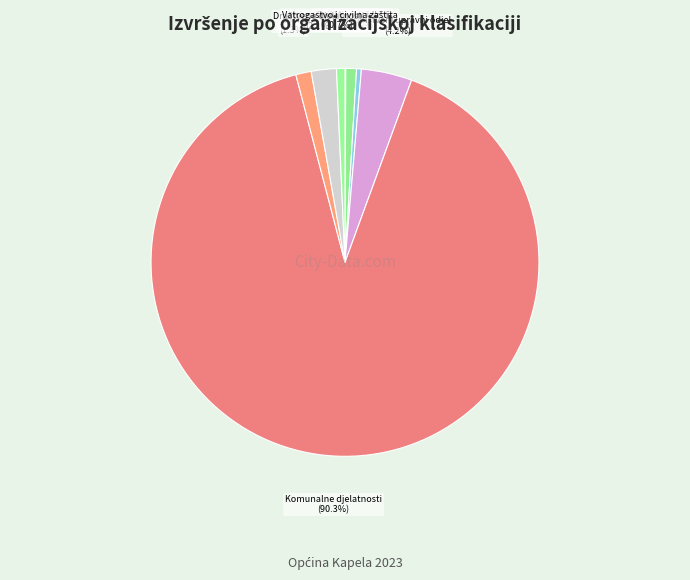

Which slice is the largest?

Komunalne djelatnosti